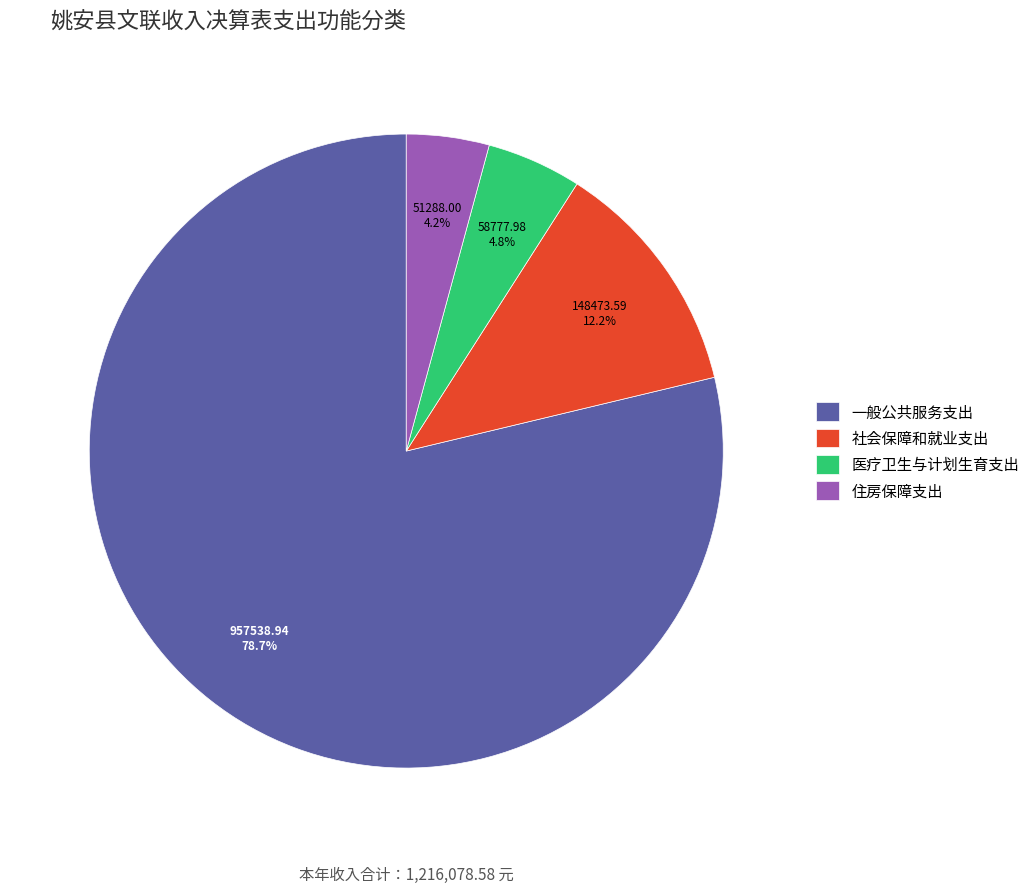

To the nearest percent, what percentage of the pie is 住房保障支出?

4%